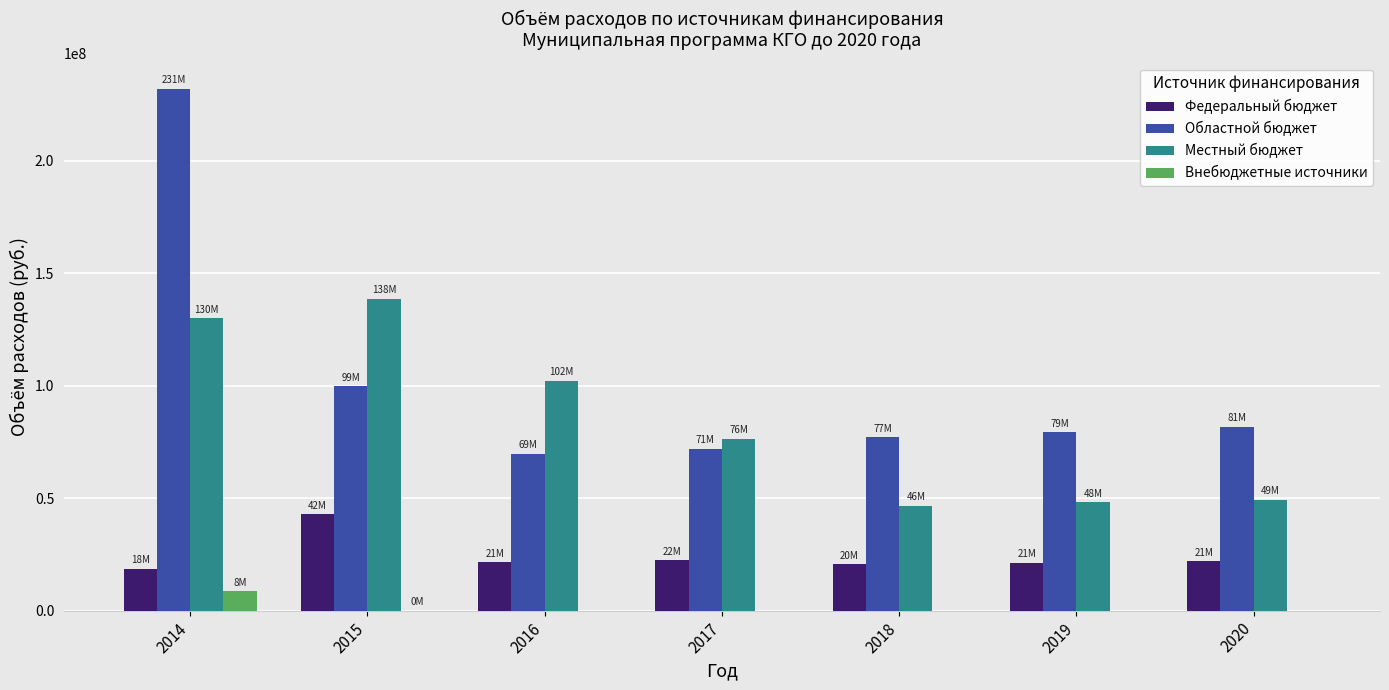

How many groups of bars are there?

7